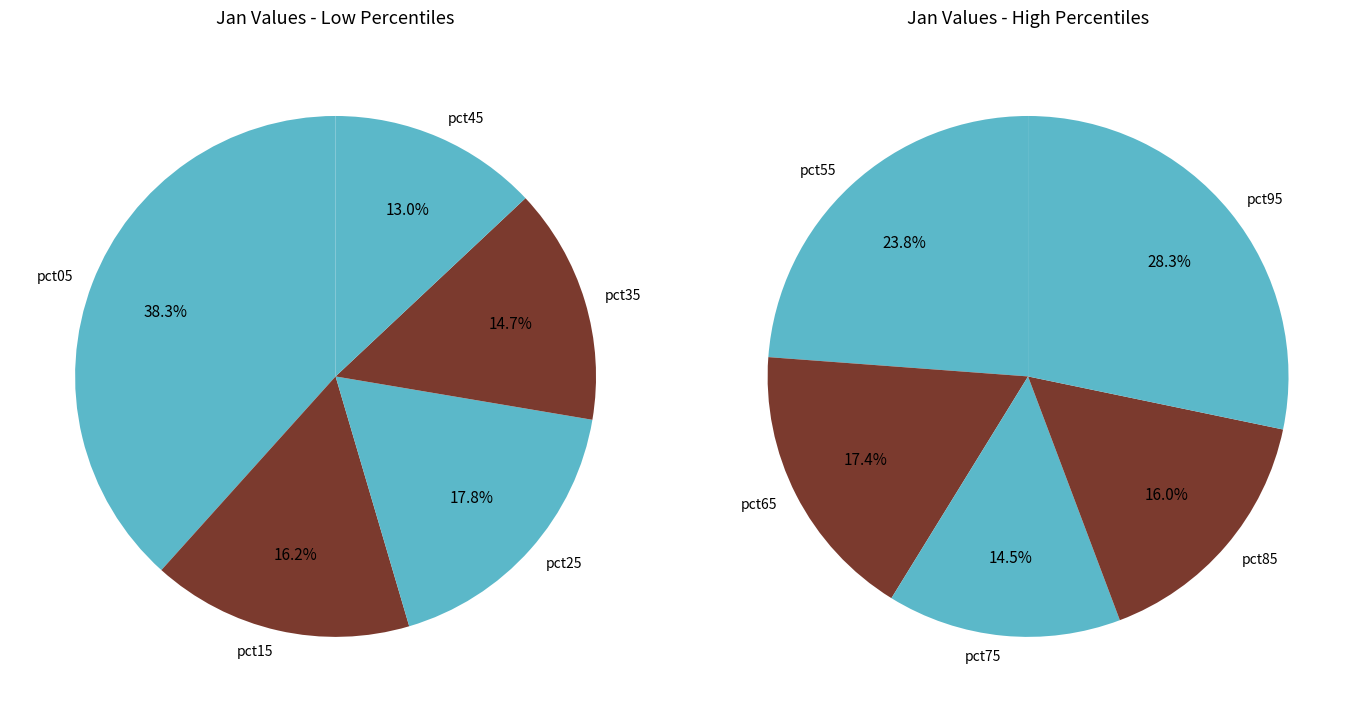

True or false: pct45 accounts for 1% of the total.

False